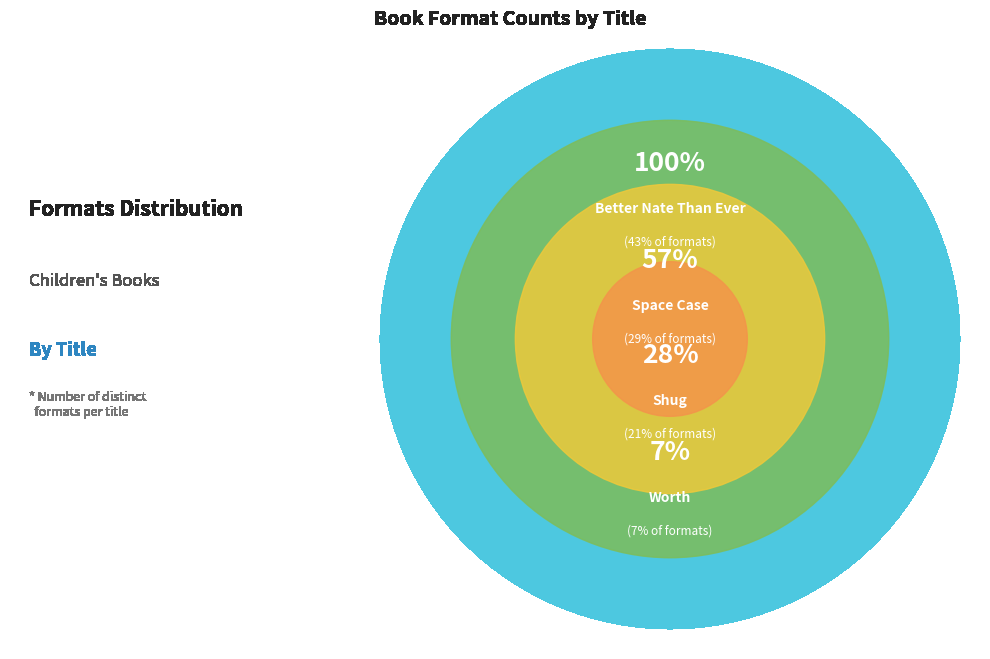

Count the number of slices in the pie.

4